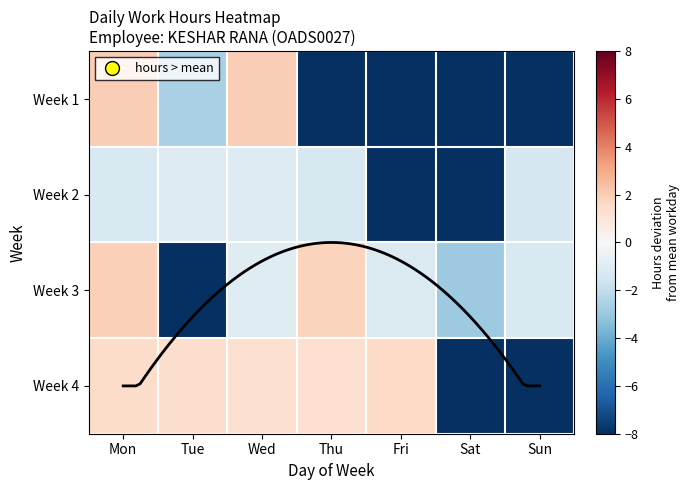

What is the lowest value of the Week 1 series?

-12.7